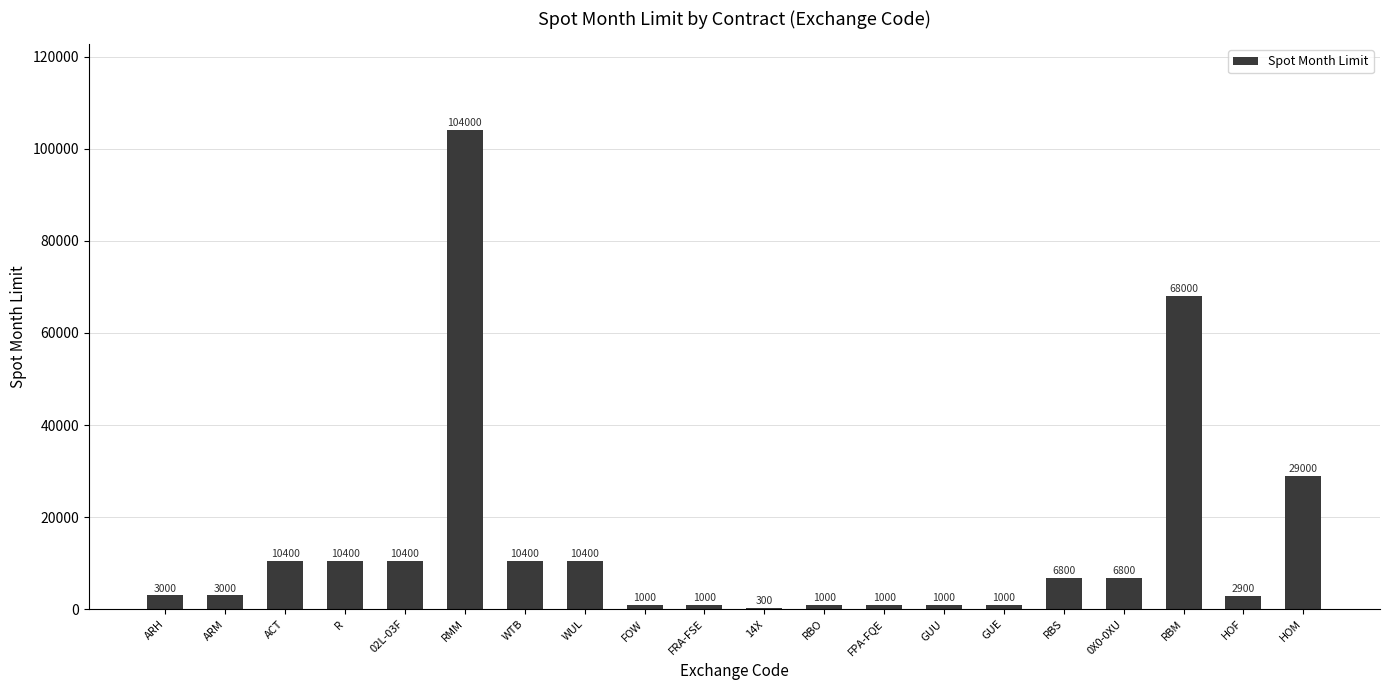

At which label does the data first exceed 6800?

ACT